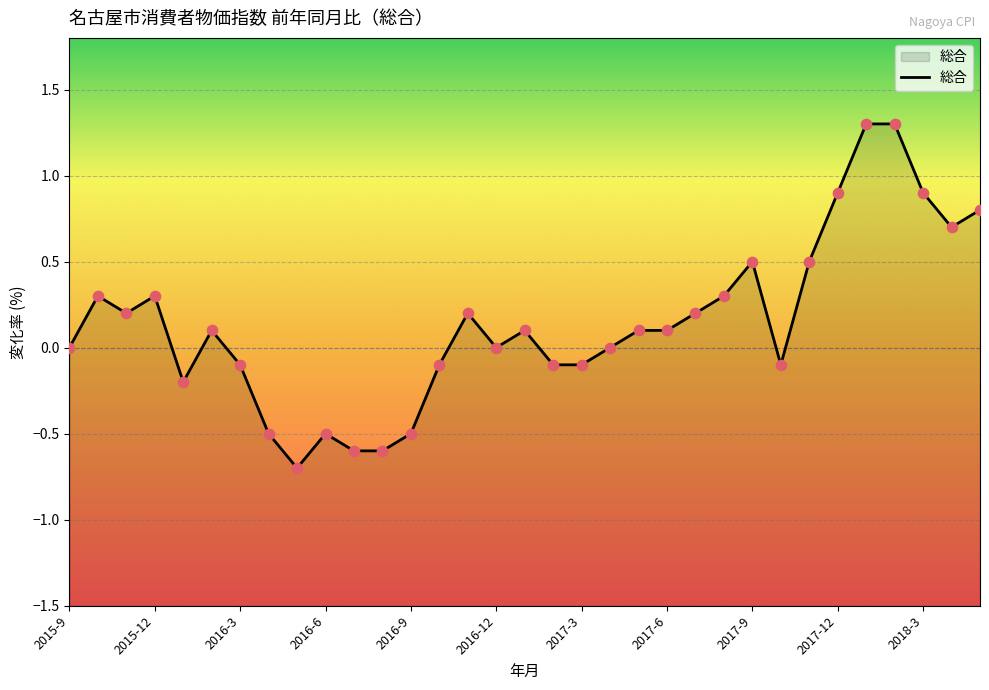

Between 16 and 17, which is larger?

16